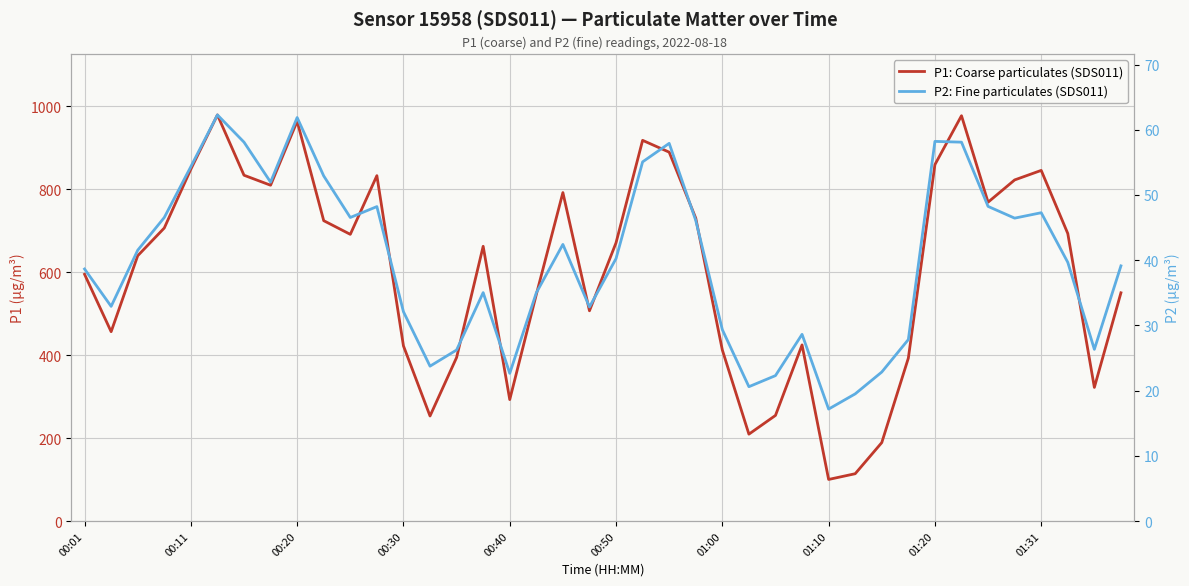

The value of P1: Coarse particulates (SDS011) at 00:30 is 422.5. True or false?

True